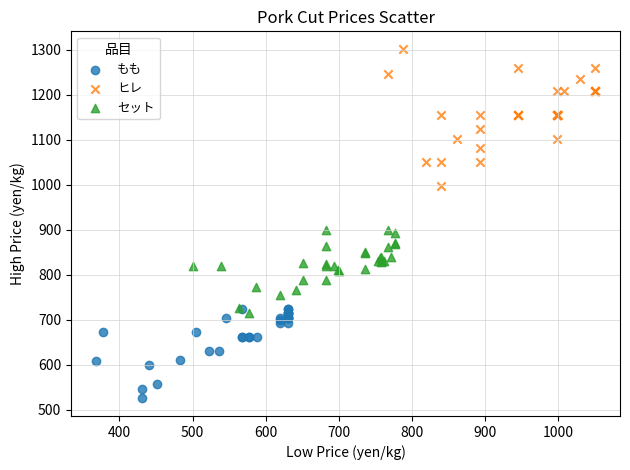

Which series contains the highest Y value?

ヒレ